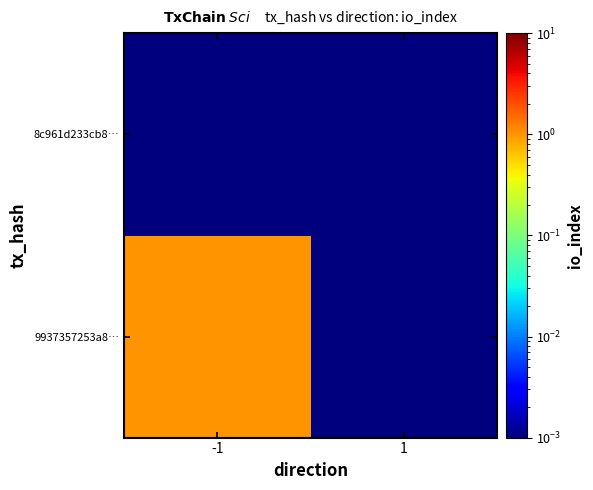

At how many categories does at least one series exceed 0?

2